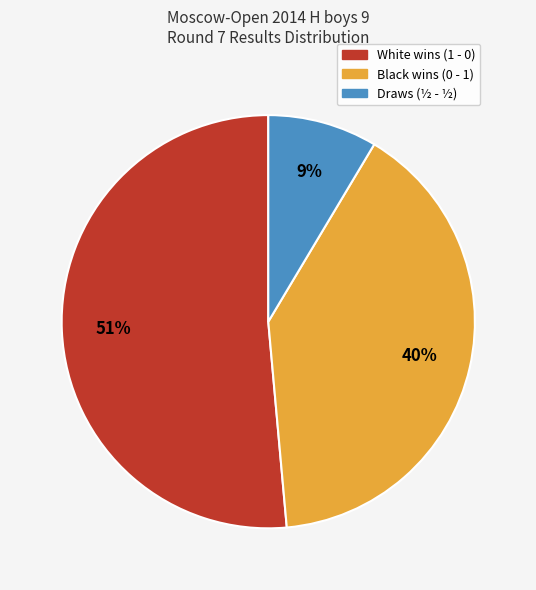

Is there any slice that represents more than half of the pie?

Yes